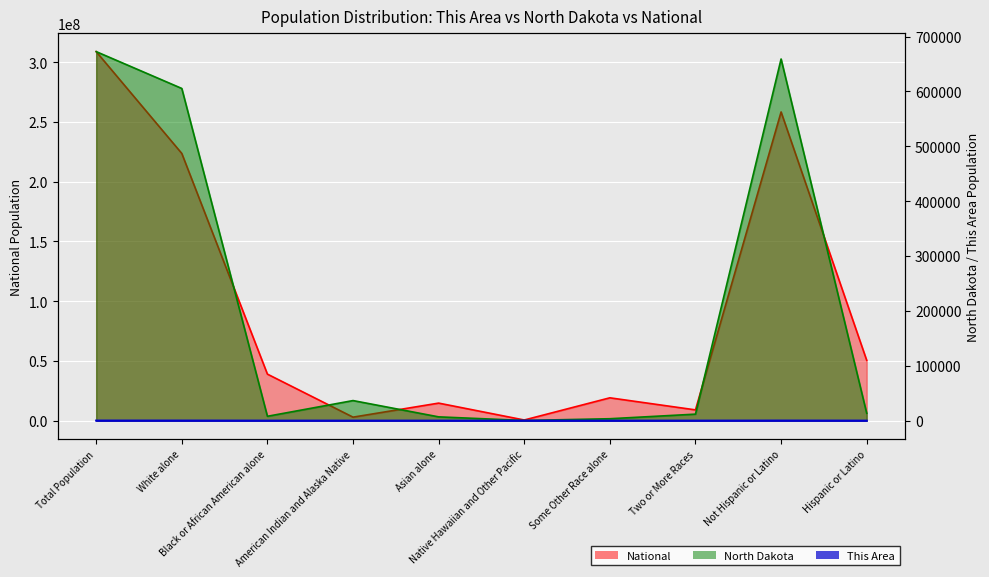

The North Dakota series shows 672591 at Total Population. True or false?

True